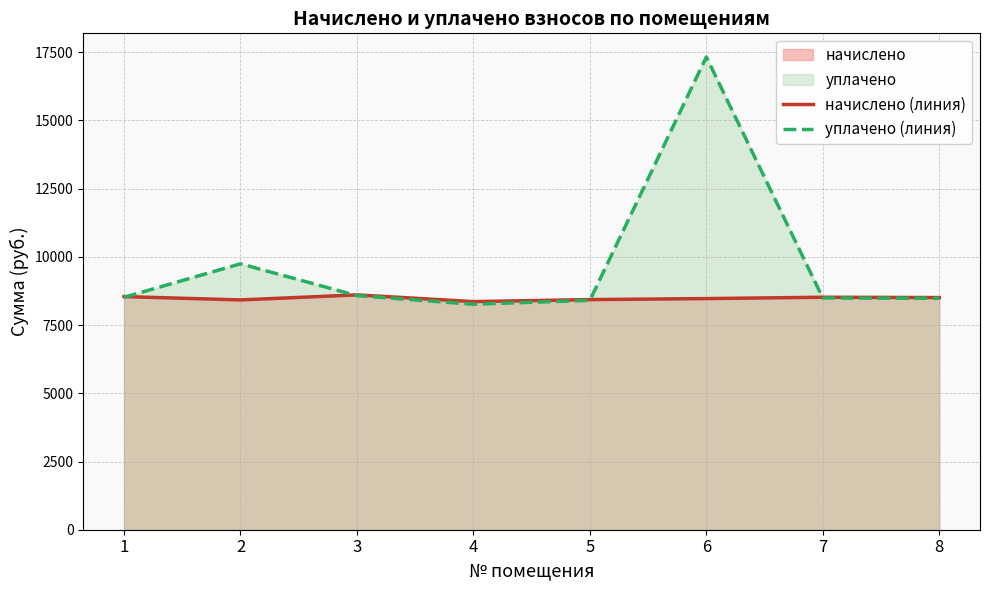

Which series has the largest range (max minus min)?

уплачено (линия)